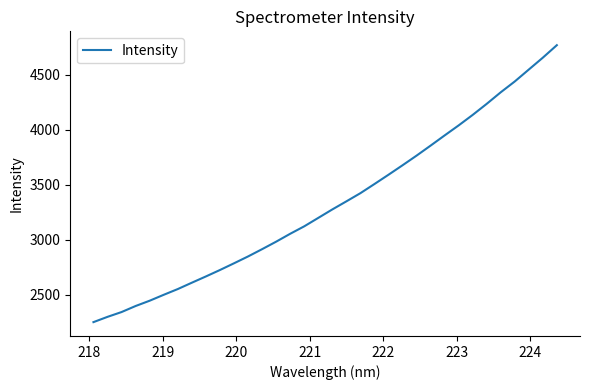

What is the difference between the maximum and minimum values?

2520.2